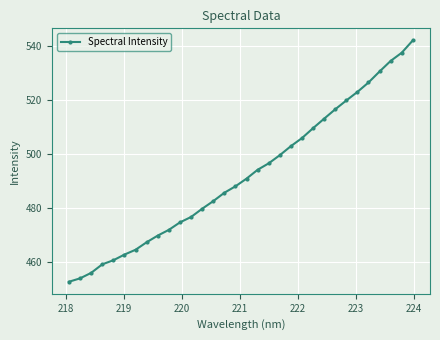

What is the value of the 15th point from the left?

485.8